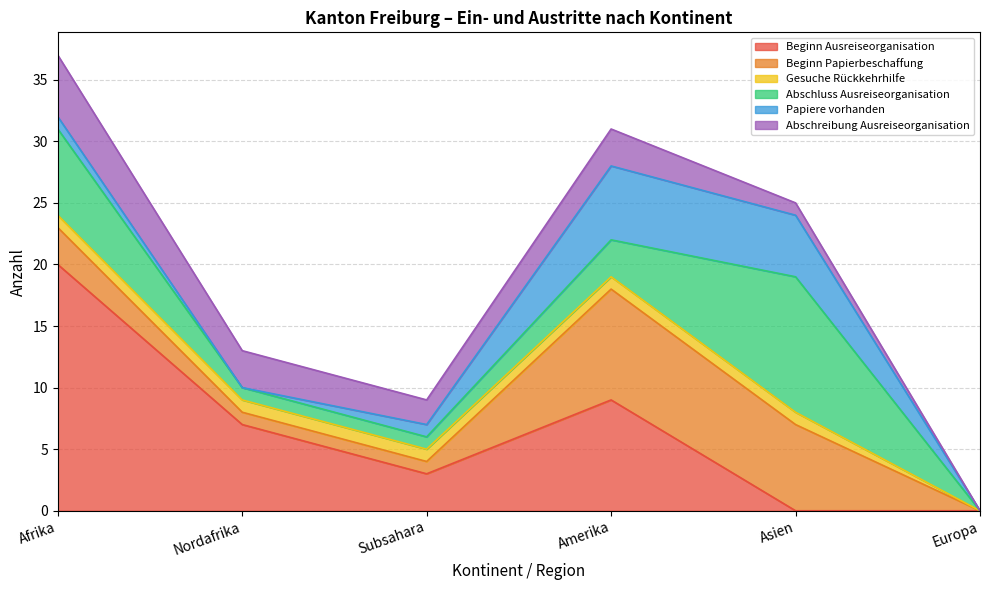

Between Asien and Afrika, which is larger?

Afrika